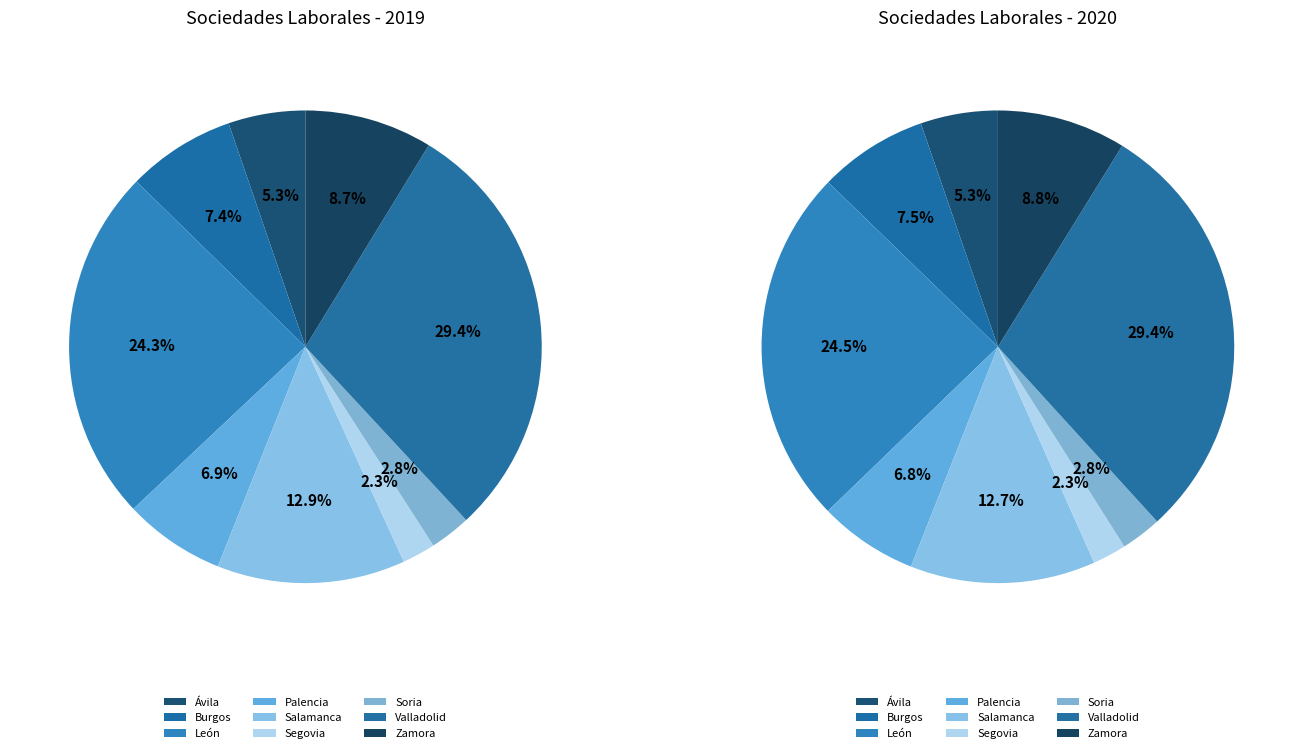

Rank the series by their maximum value, from lowest to highest.

2020, 2019